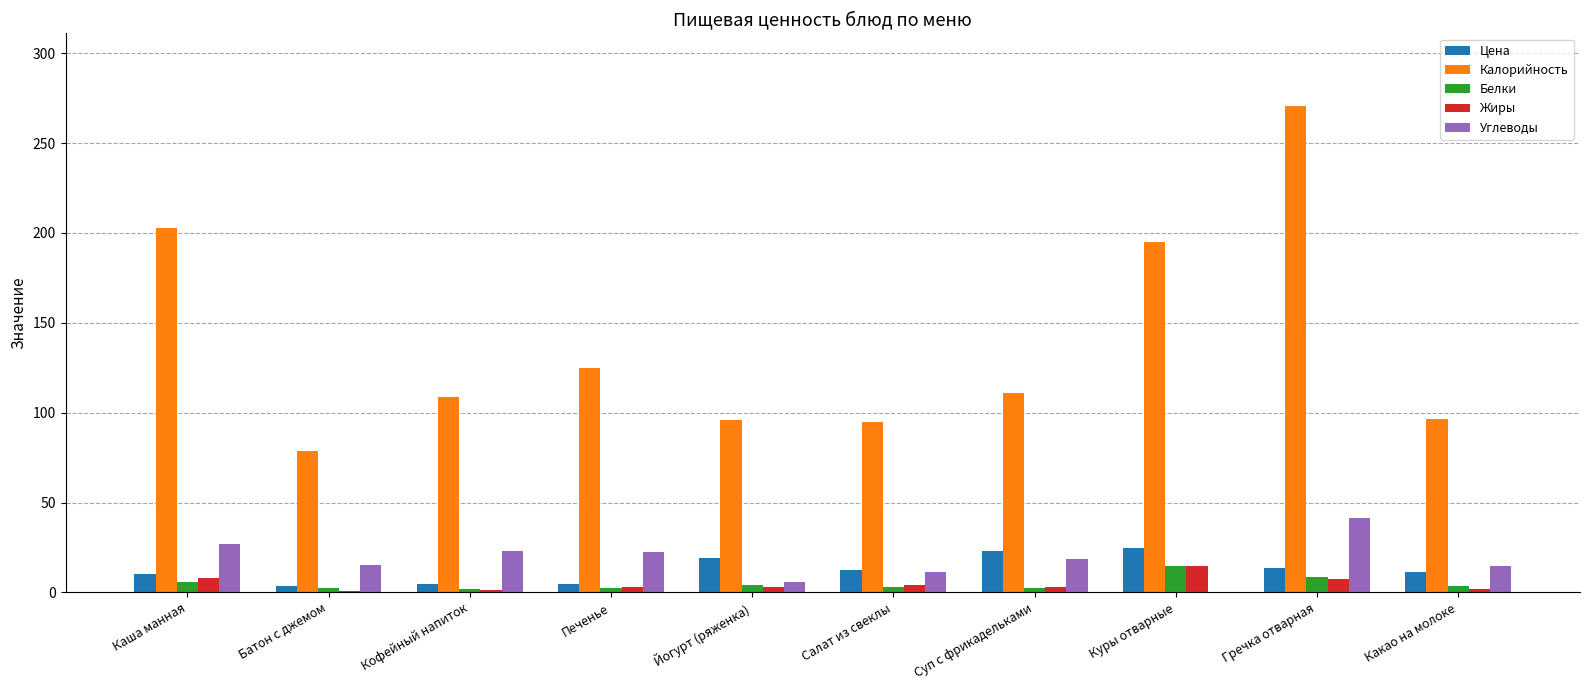

How many values in the Углеводы series exceed 18?

5